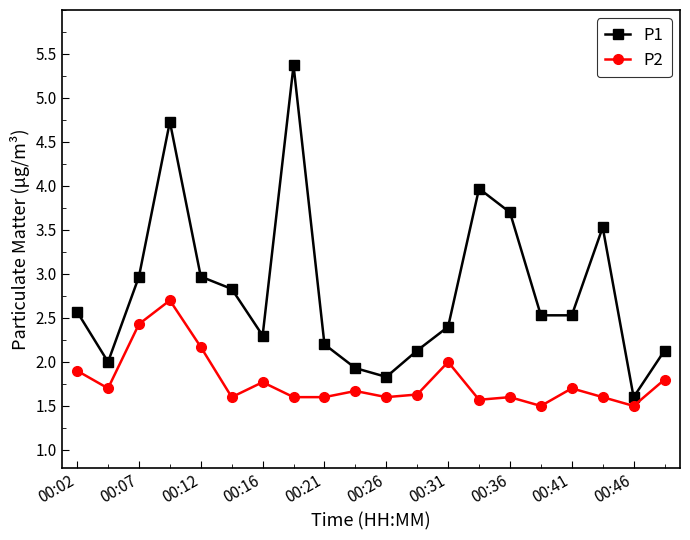

How many lines are shown in the chart?

2